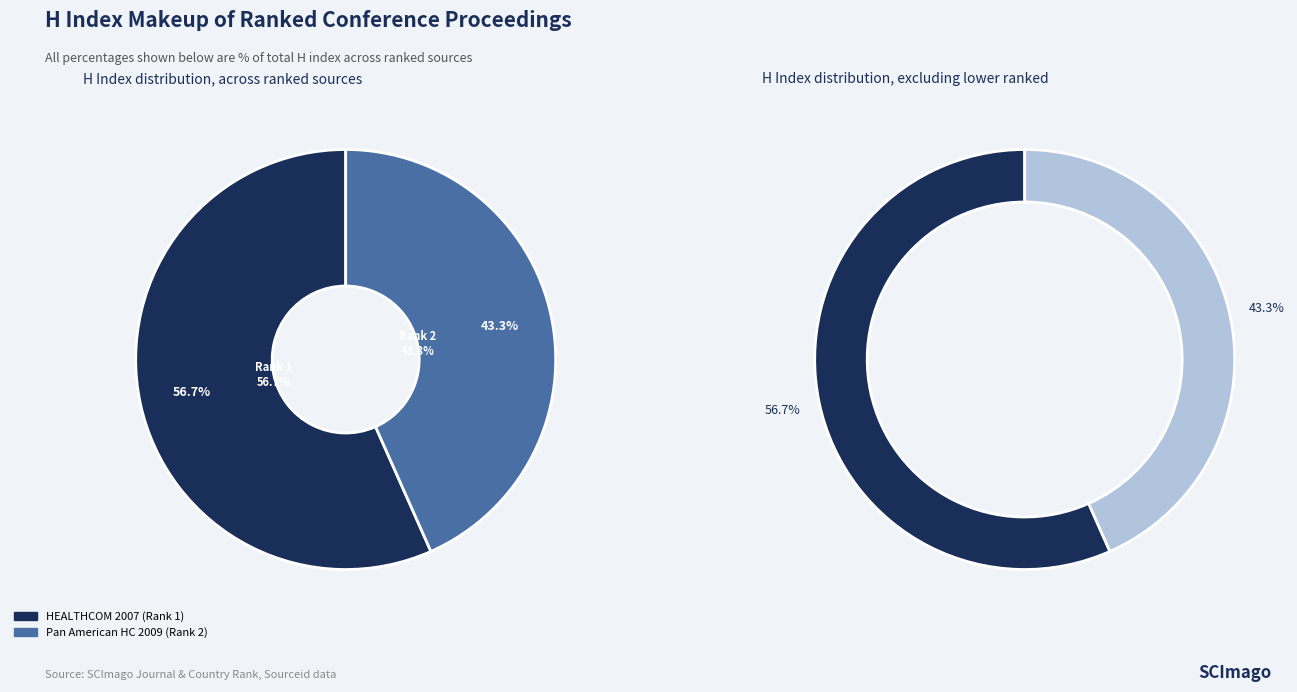

Is it true that HEALTHCOM 2007 (Rank 1) is 57% of the pie?

True